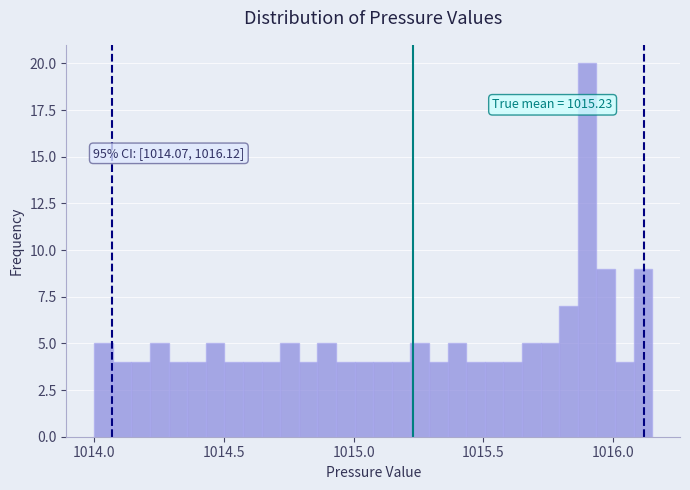

Around what value on the x-axis is the tallest bar? Give the approximate position of its centre, as read against the axis.

1015.90